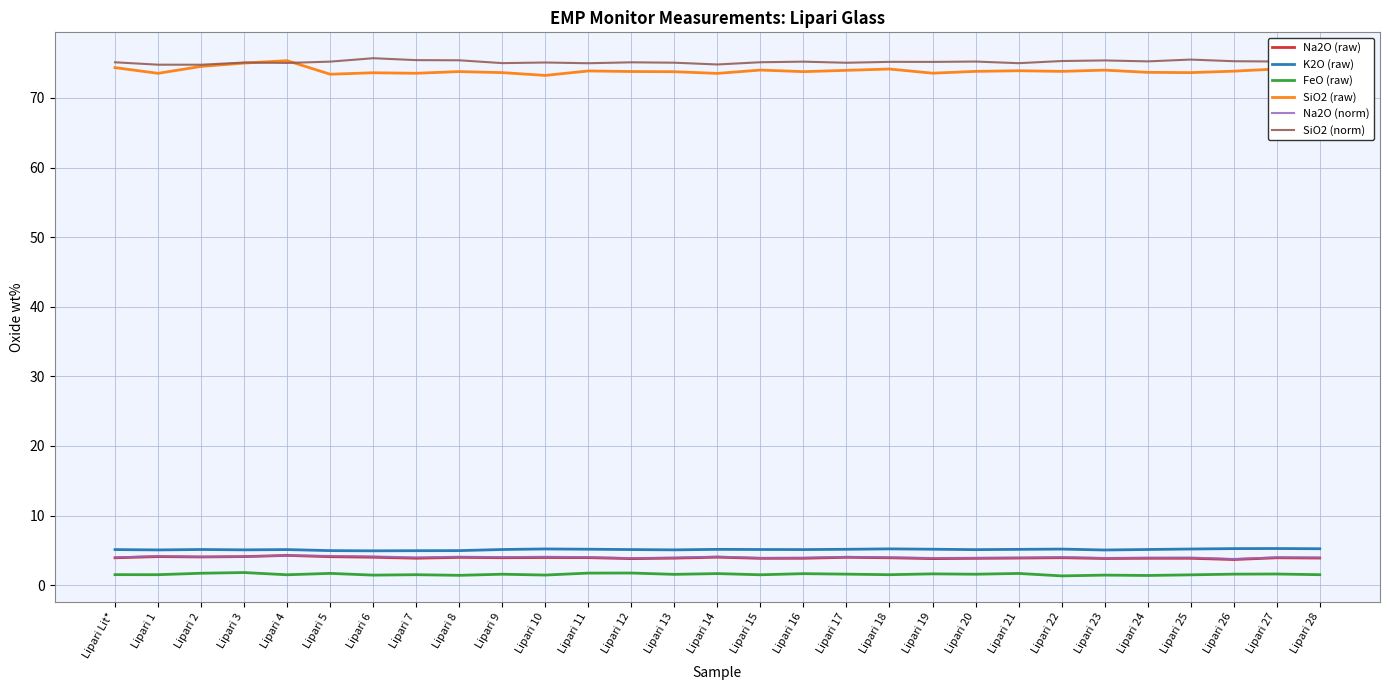

True or false: K2O (raw) has a value of 5.1 at Lipari 1.

True